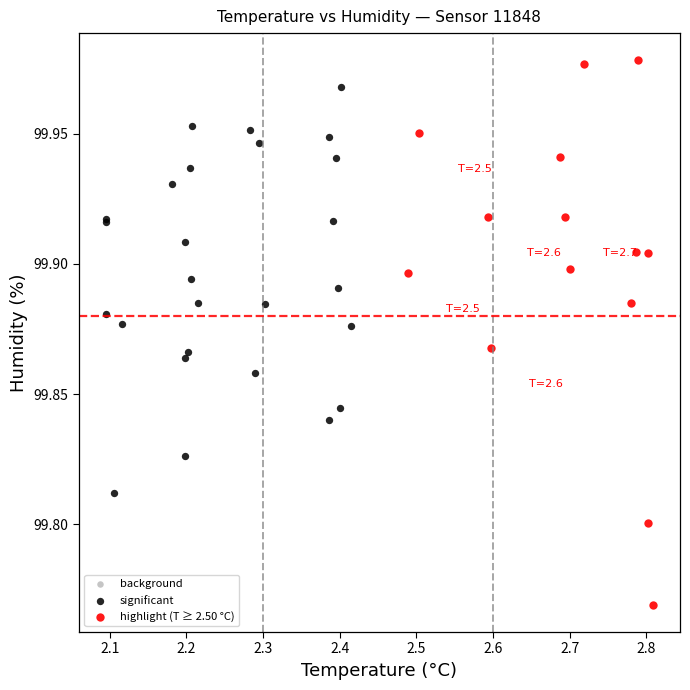

Which series reaches the minimum Y coordinate?

highlight (T ≥ 2.50 °C)